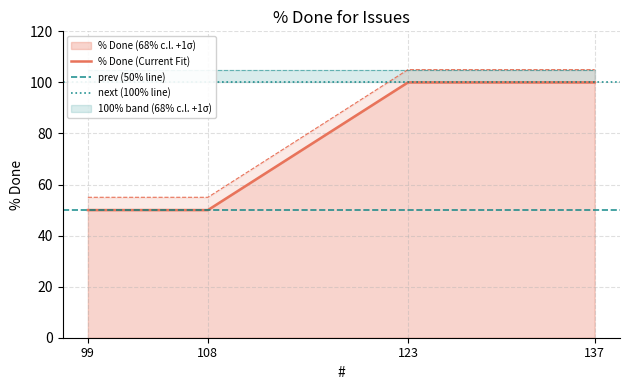

Count the number of categories in the chart.

4